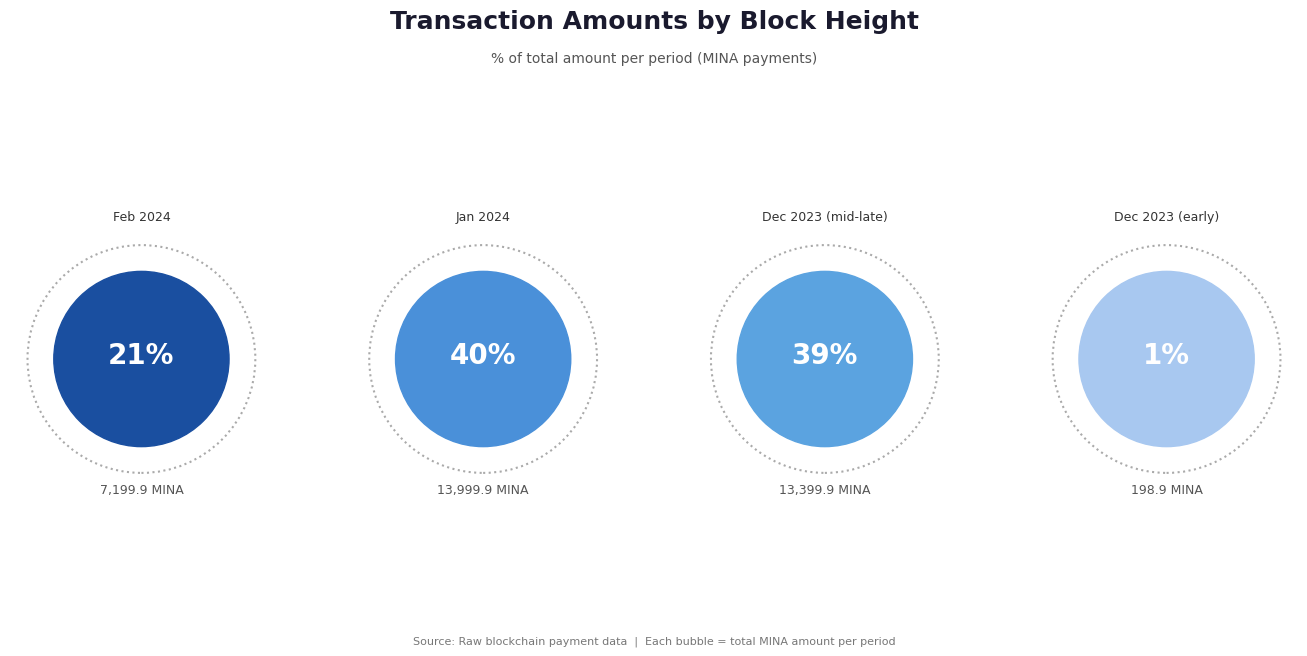

Does any single category account for the majority?

No